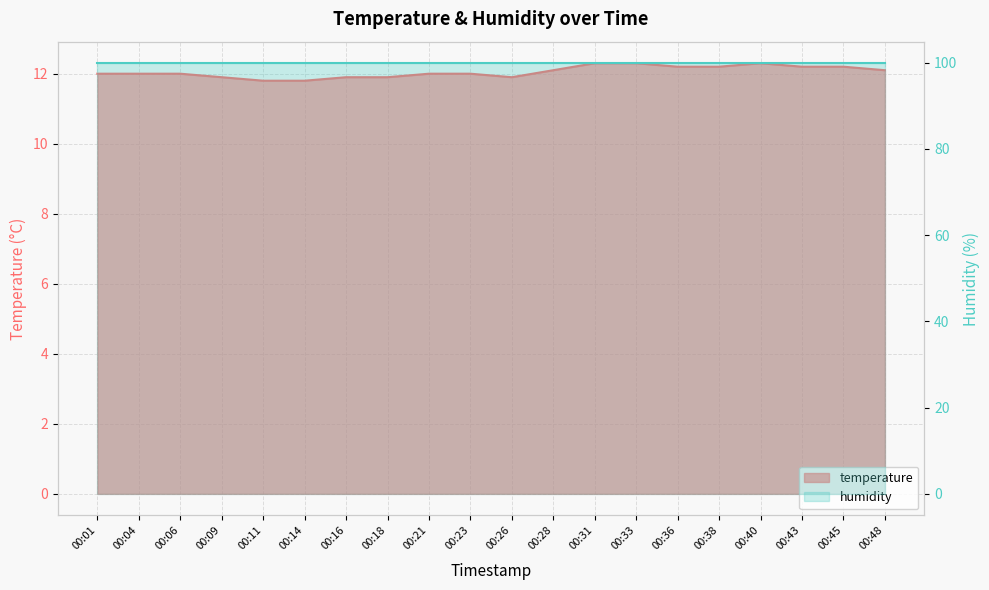

True or false: there are more than 2 points higher than both neighbors.

False